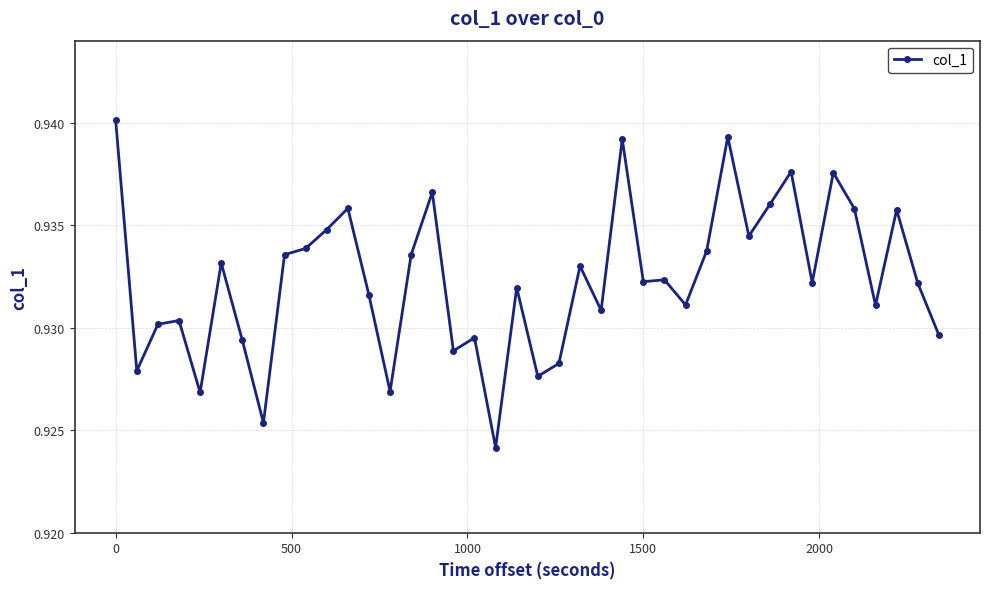

True or false: there are more than 2 points higher than both neighbors.

True